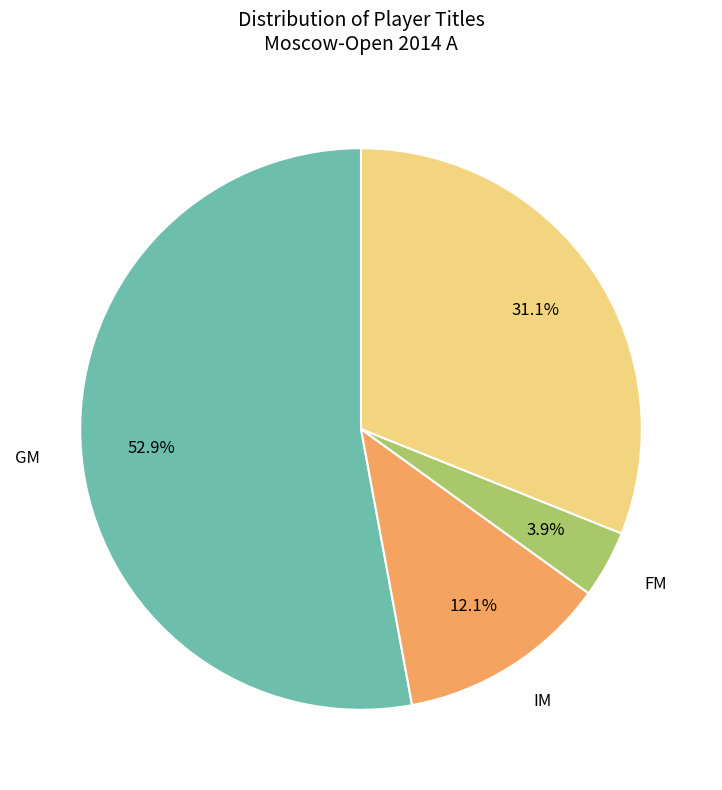

Is there any slice that represents more than half of the pie?

Yes